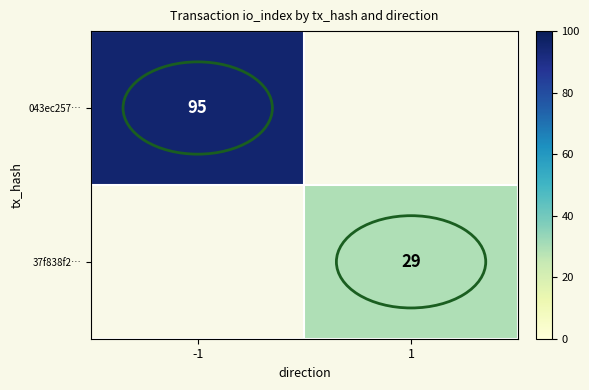

Is the value of 37f838f2… at 1 greater than the value of 043ec257… at -1?

No